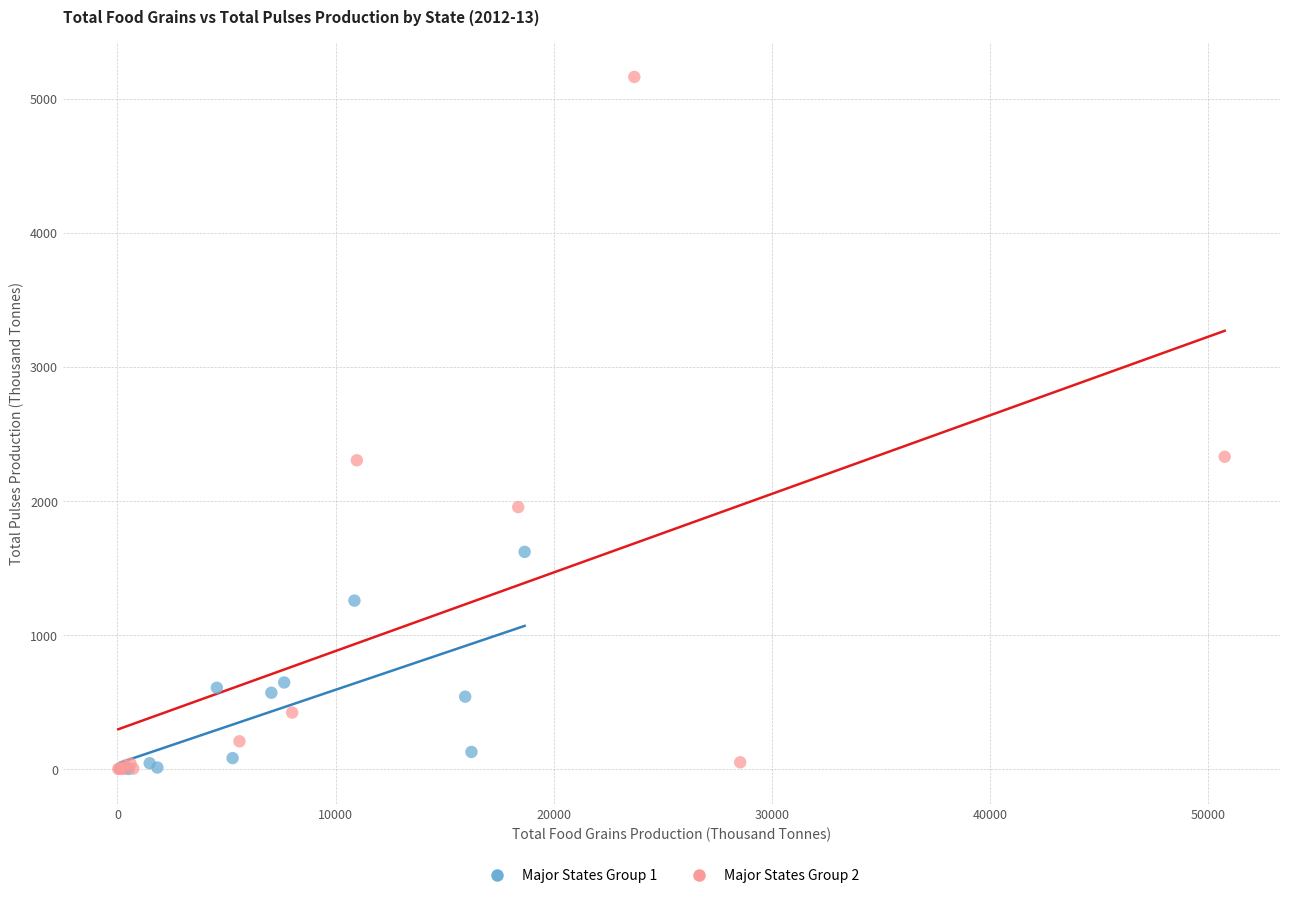

Which series reaches the maximum Y coordinate?

Major States Group 2